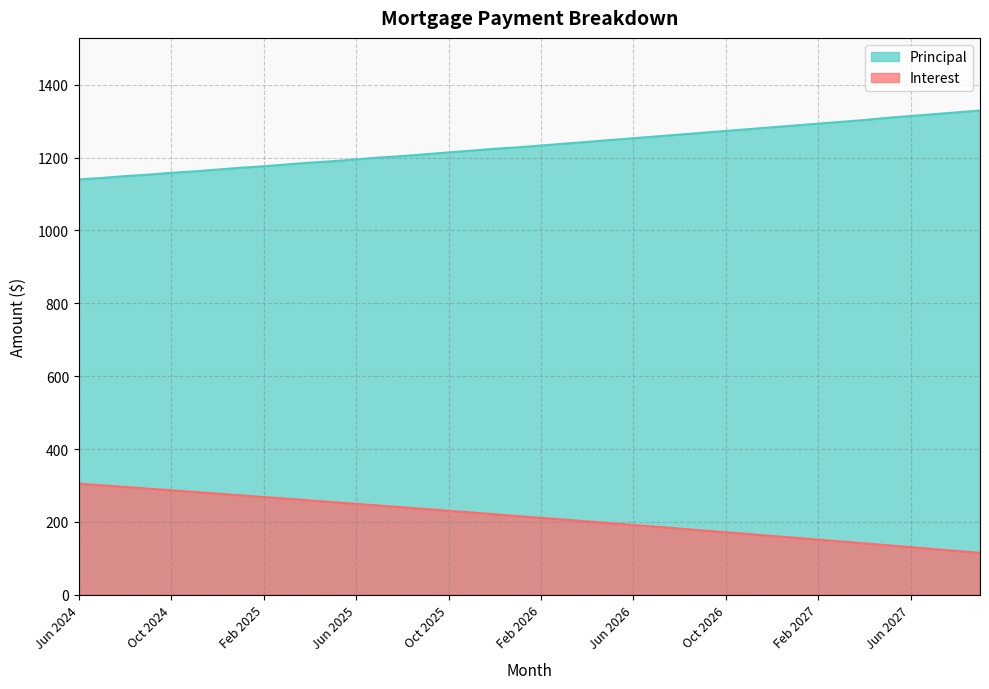

True or false: Interest and Principal cross at least once.

False